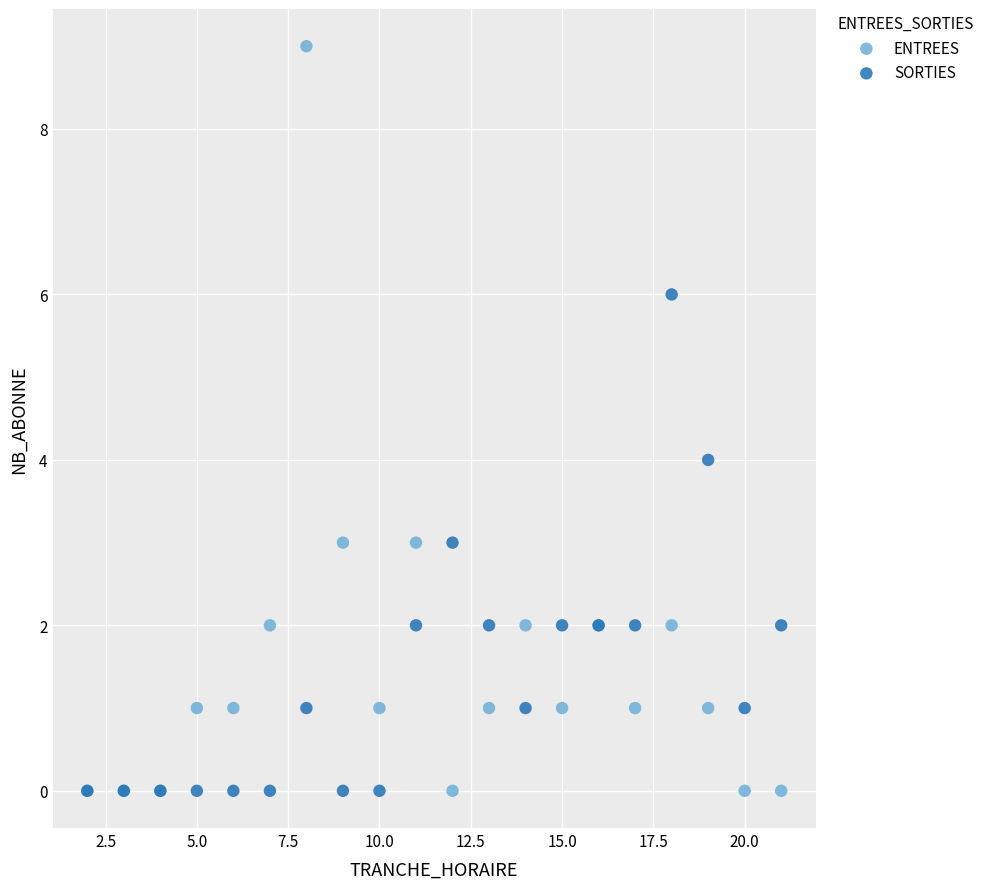

Which series reaches the maximum Y coordinate?

ENTREES